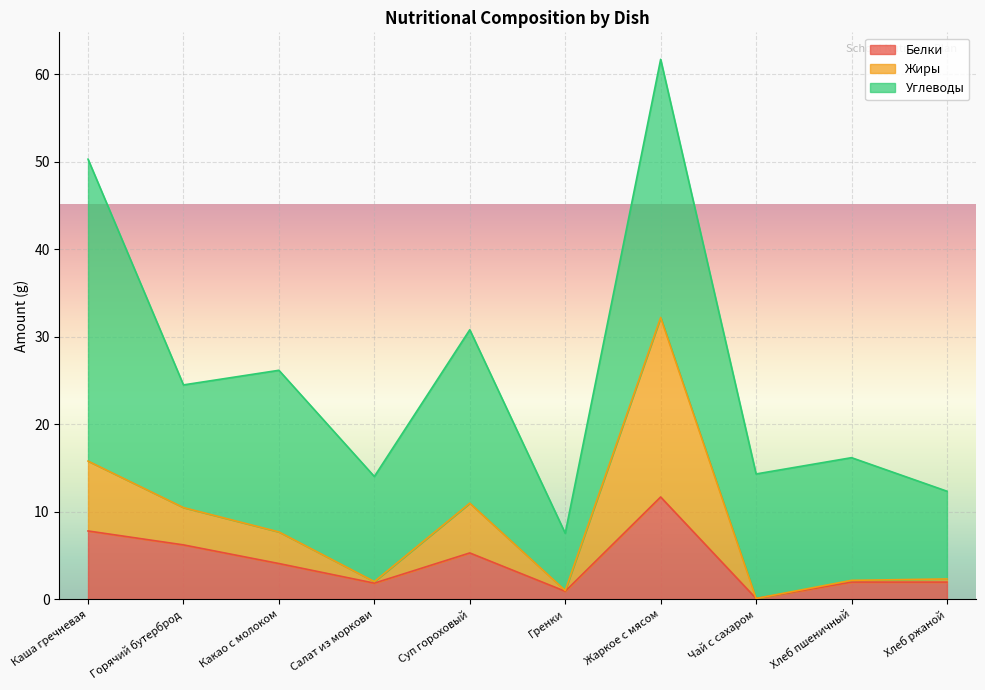

How many interior local valleys does the Жиры series have?

3